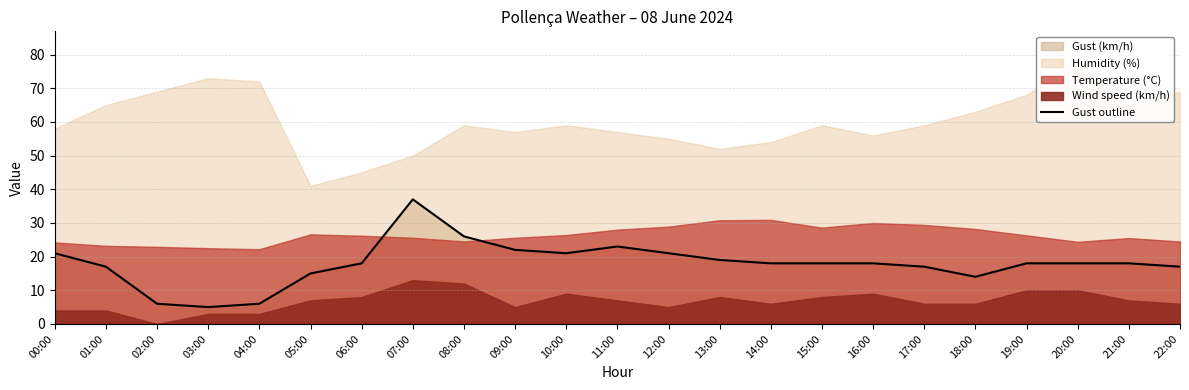

Reading left to right, transcribe all the data shown in this chart.

00:00=21	01:00=17	02:00=6	03:00=5	04:00=6	05:00=15	06:00=18	07:00=37	08:00=26	09:00=22	10:00=21	11:00=23	12:00=21	13:00=19	14:00=18	15:00=18	16:00=18	17:00=17	18:00=14	19:00=18	20:00=18	21:00=18	22:00=17